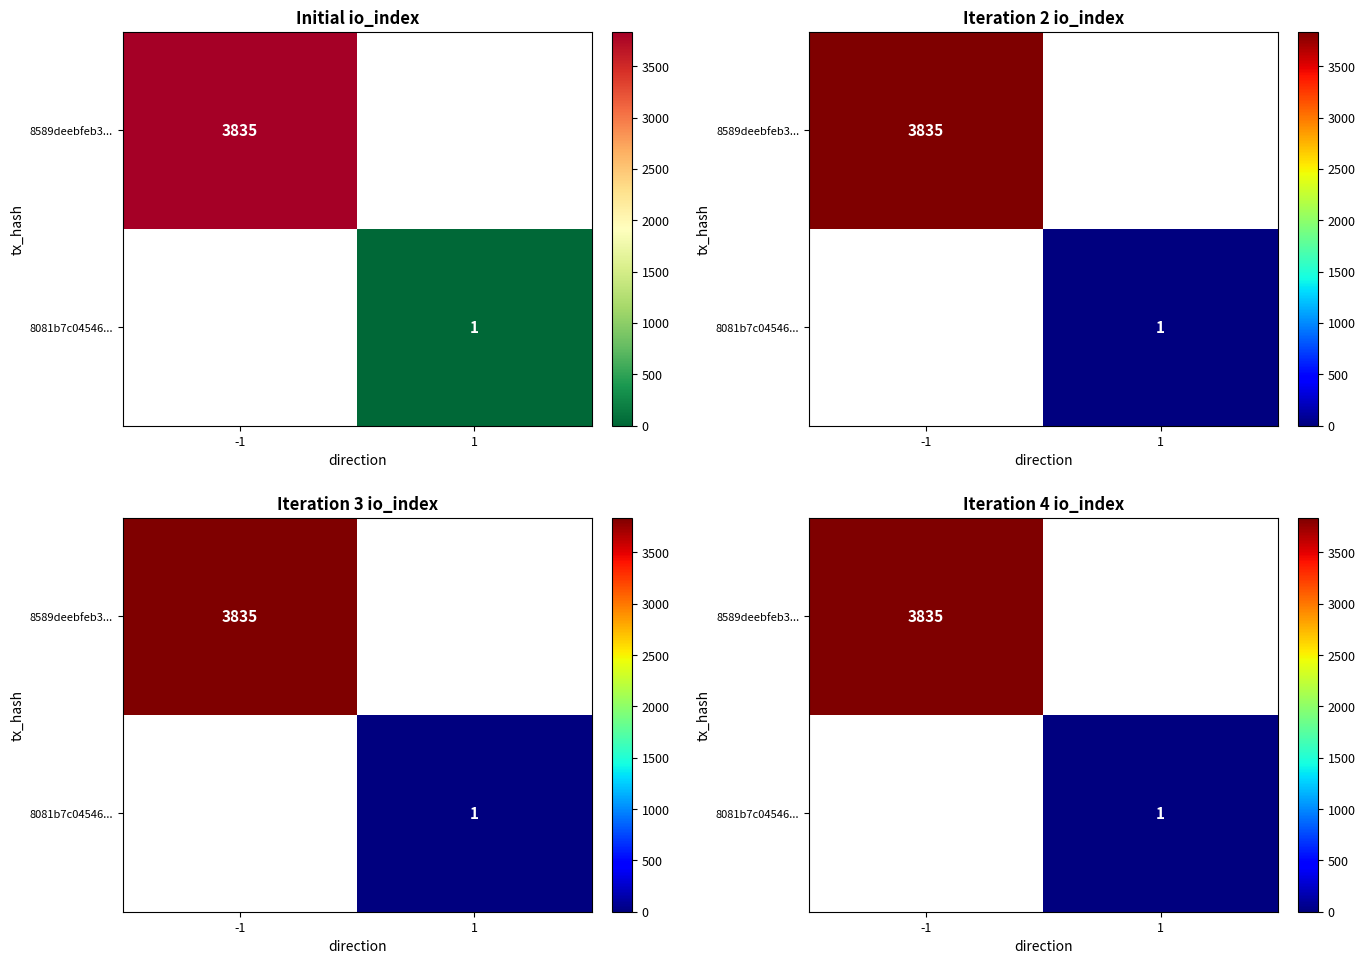

Is it true that 8081b7c04546... equals 0.7 at 1?

False